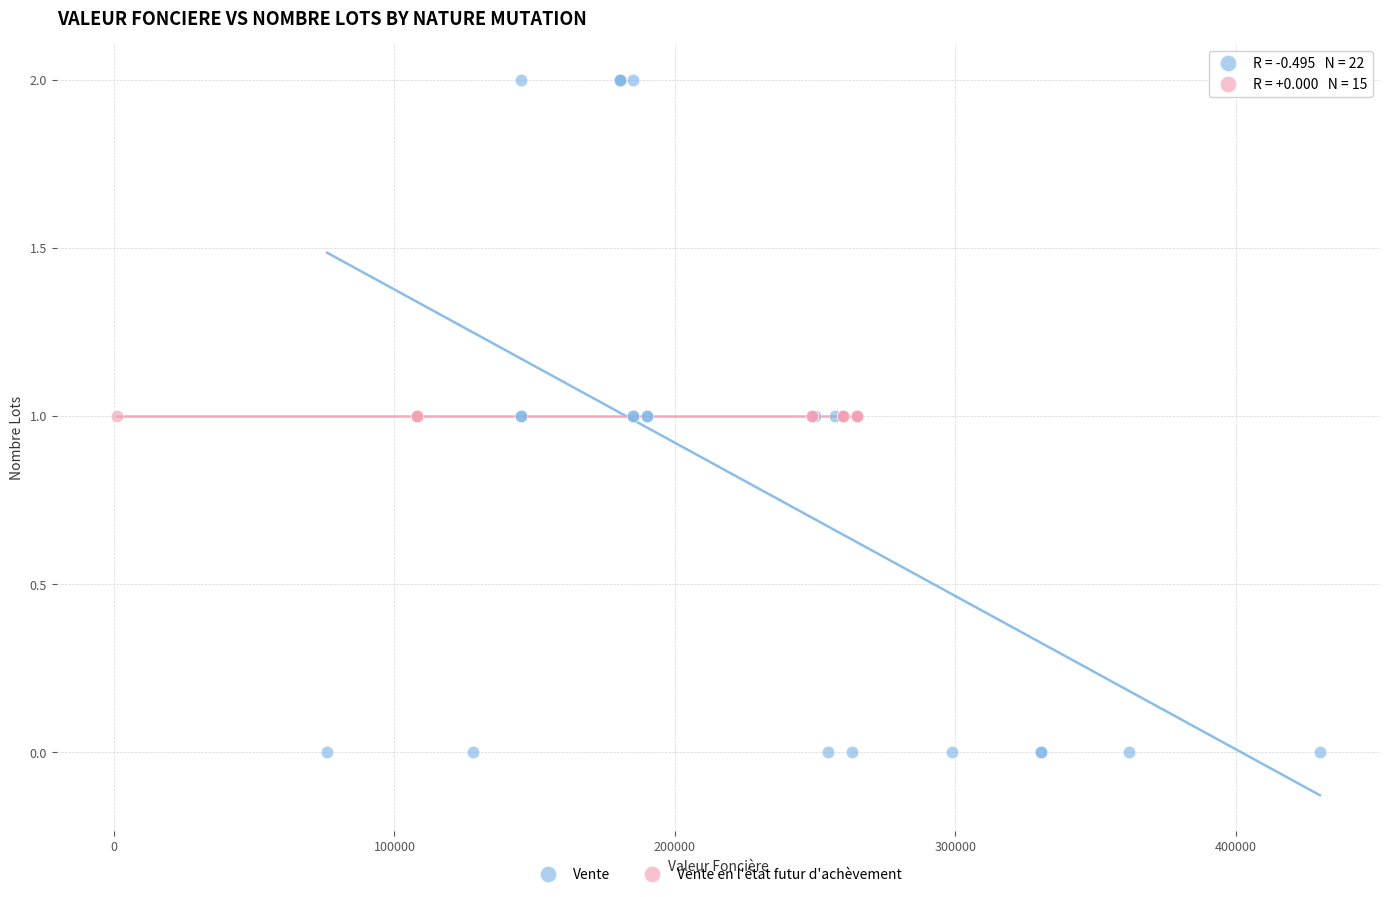

Which series reaches the minimum Y coordinate?

Vente